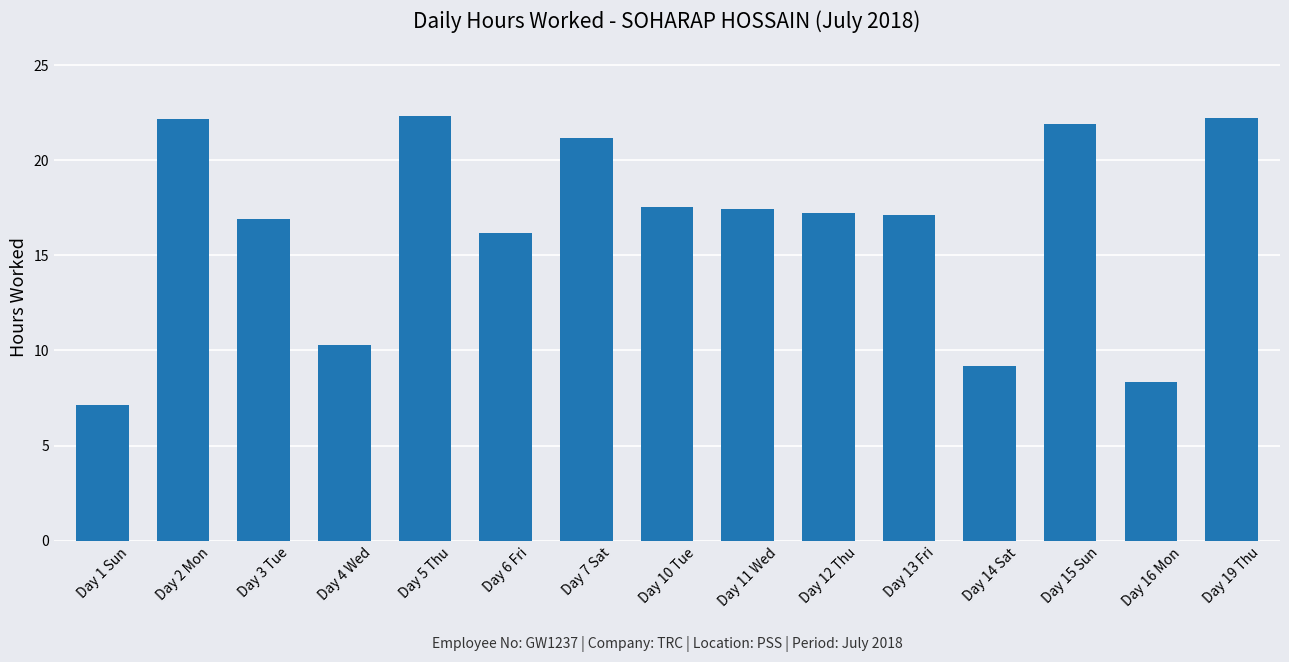

Between Day 1 Sun and Day 14 Sat, which is larger?

Day 14 Sat